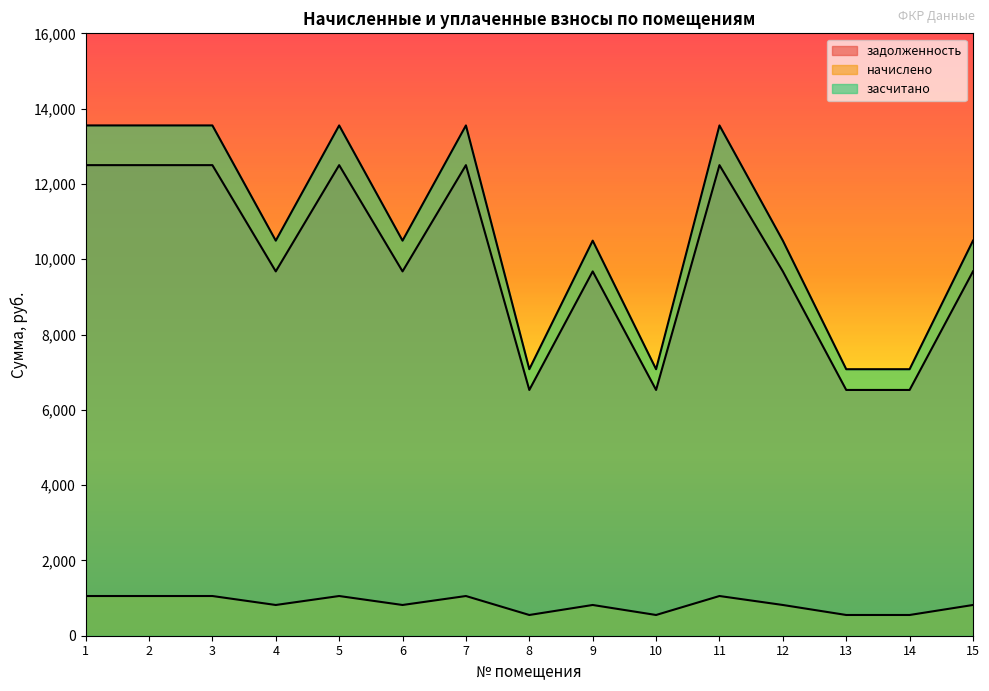

The value of засчитано at 14 is 7078.8. True or false?

True